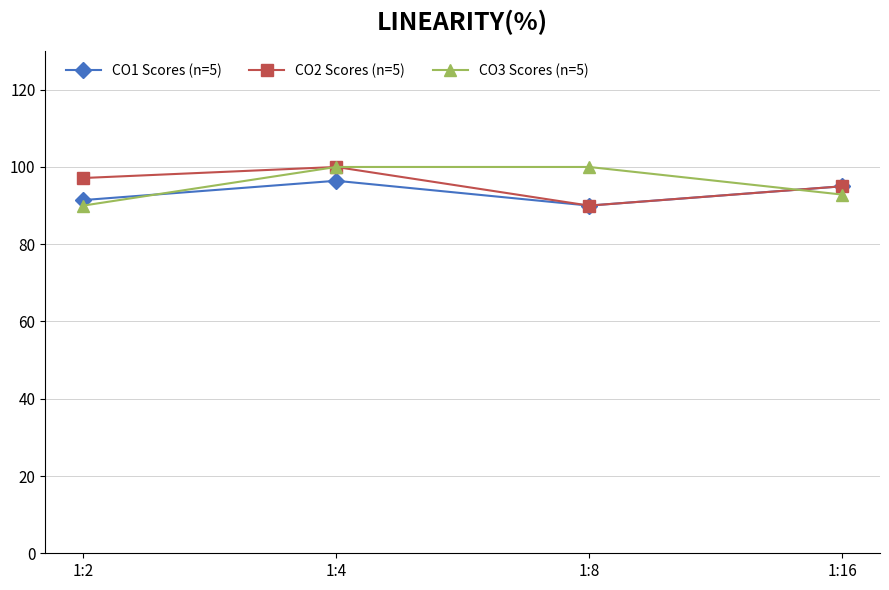

Is this an area chart (filled region under the line)?

No